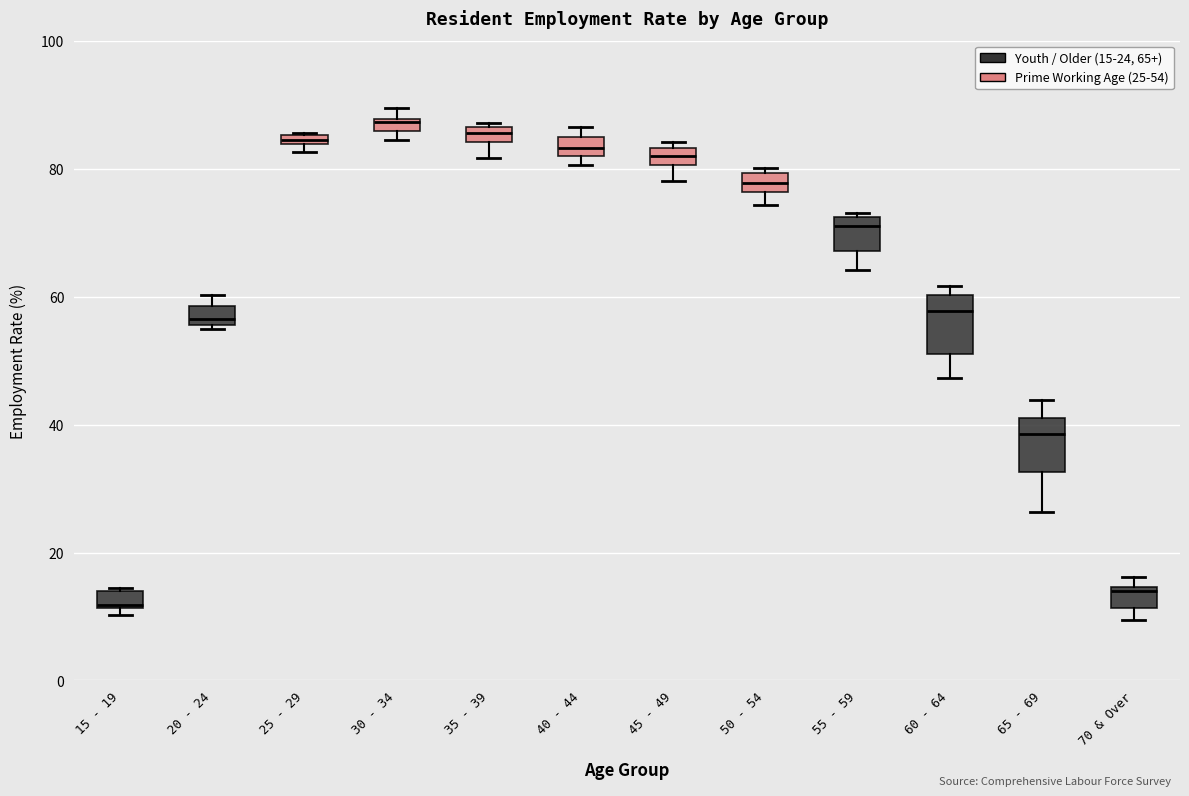

Where is the upper edge of the box for 70 & Over on the y-axis? The values are not printed on the chart, so give them approximately, as read against the axis.

14